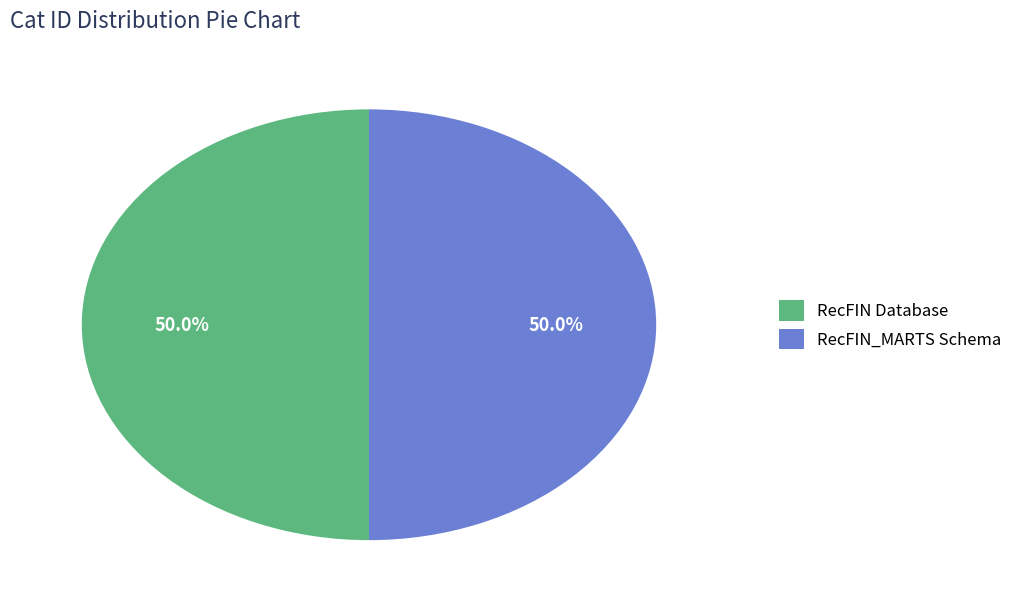

Approximately how many times larger is the value at RecFIN_MARTS Schema compared to RecFIN Database?

1.0